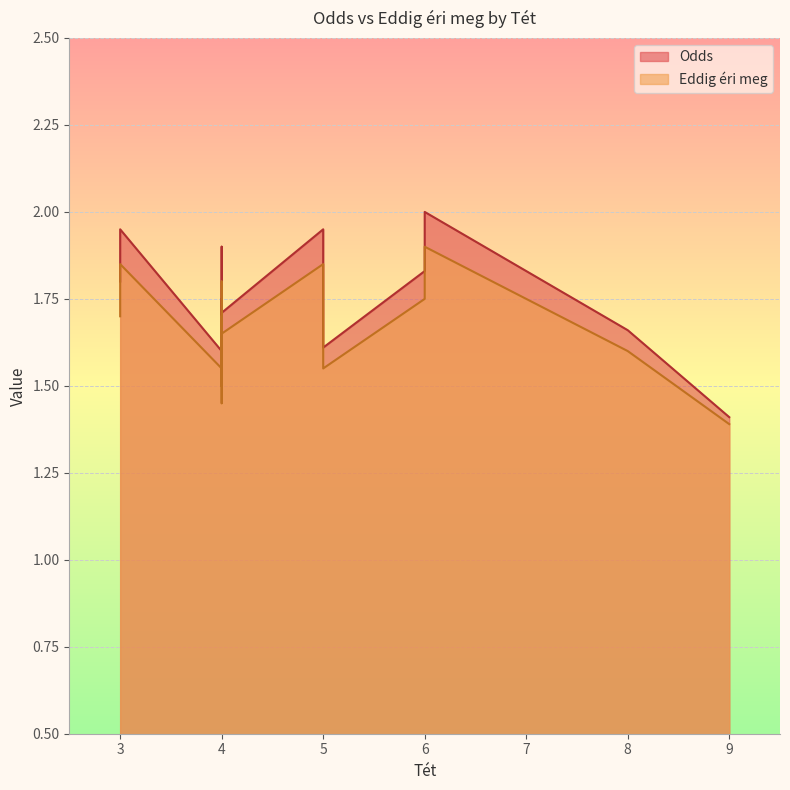

The Odds series shows 2.4 at 9. True or false?

False